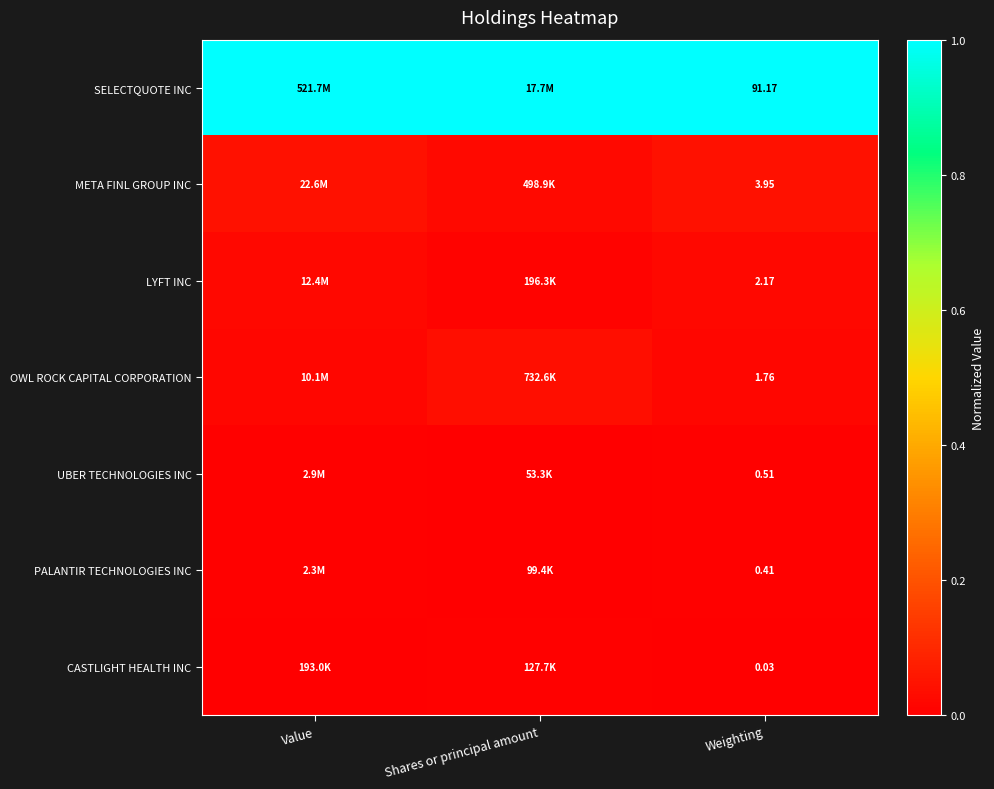

Rank the series at Weighting from highest to lowest value.

SELECTQUOTE INC, META FINL GROUP INC, LYFT INC, OWL ROCK CAPITAL CORPORATION, UBER TECHNOLOGIES INC, PALANTIR TECHNOLOGIES INC, CASTLIGHT HEALTH INC